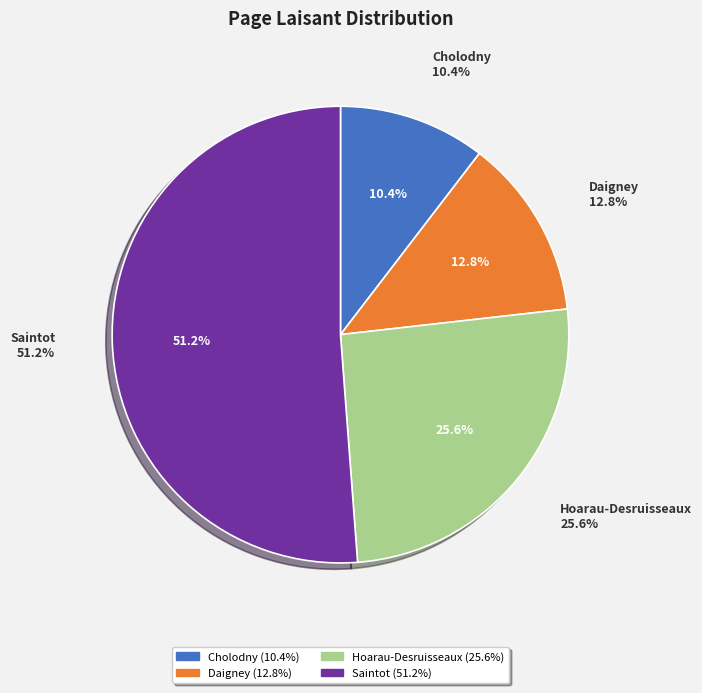

What is the smallest slice in the pie chart?

Cholodny